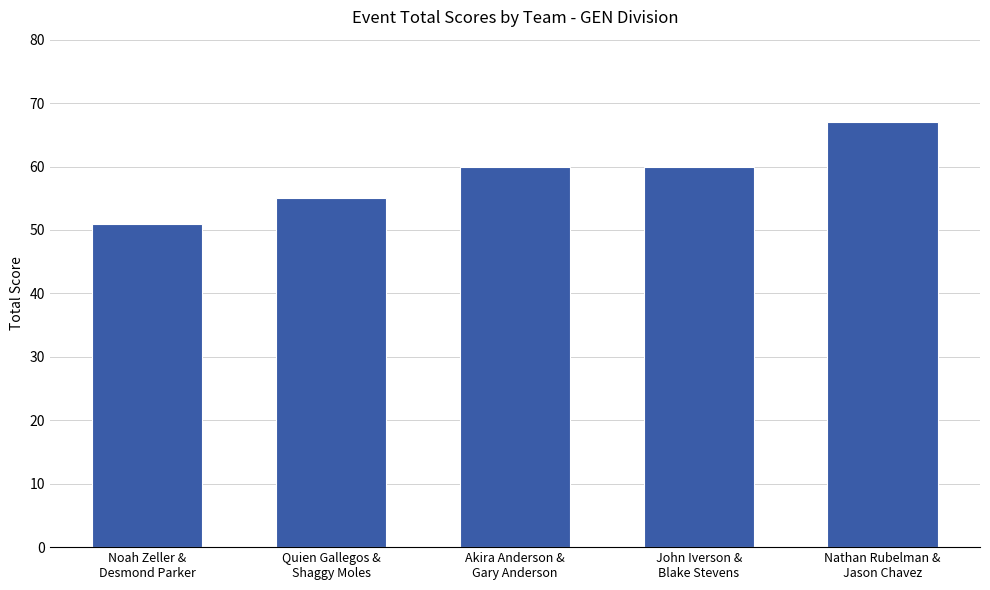

The chart shows a value of 51 at Noah Zeller &
Desmond Parker. True or false?

True